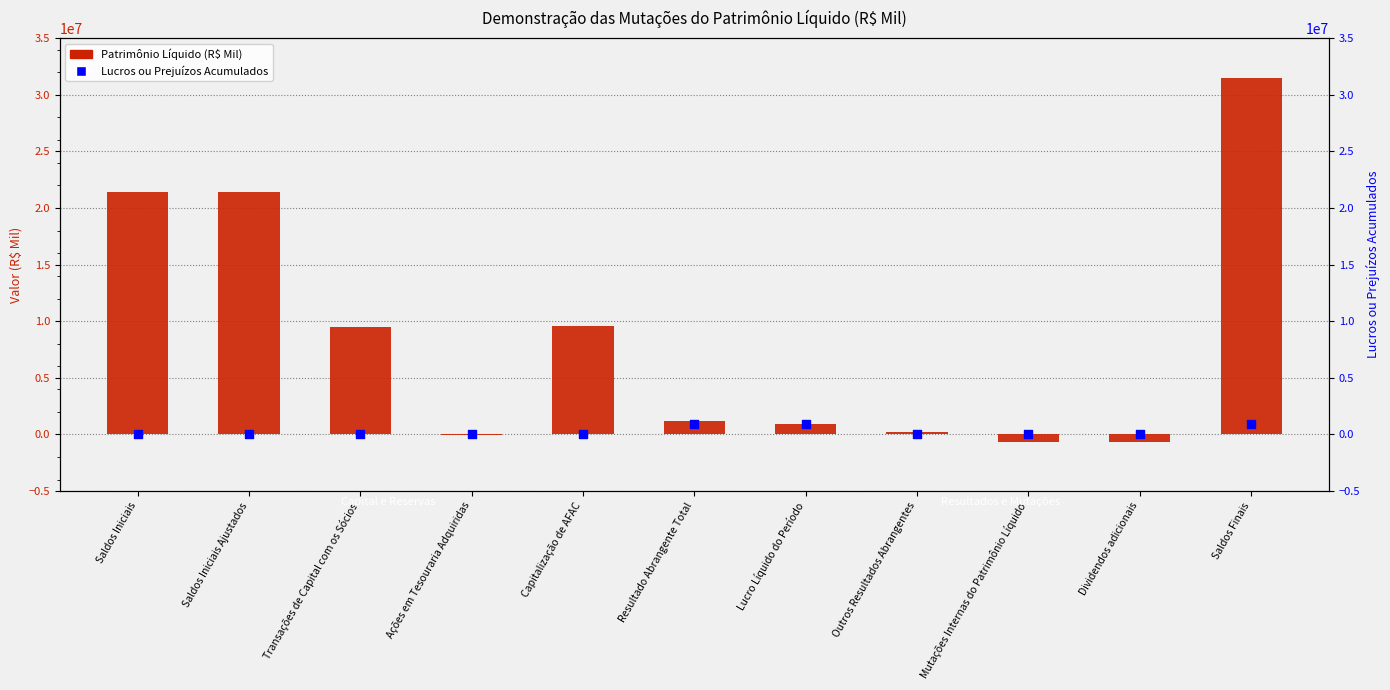

At which category is the sum across all series the highest?

Saldos Finais